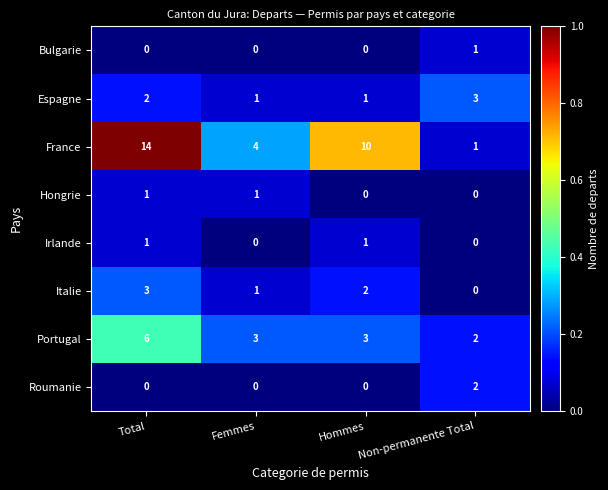

At which label does France reach its peak?

Total